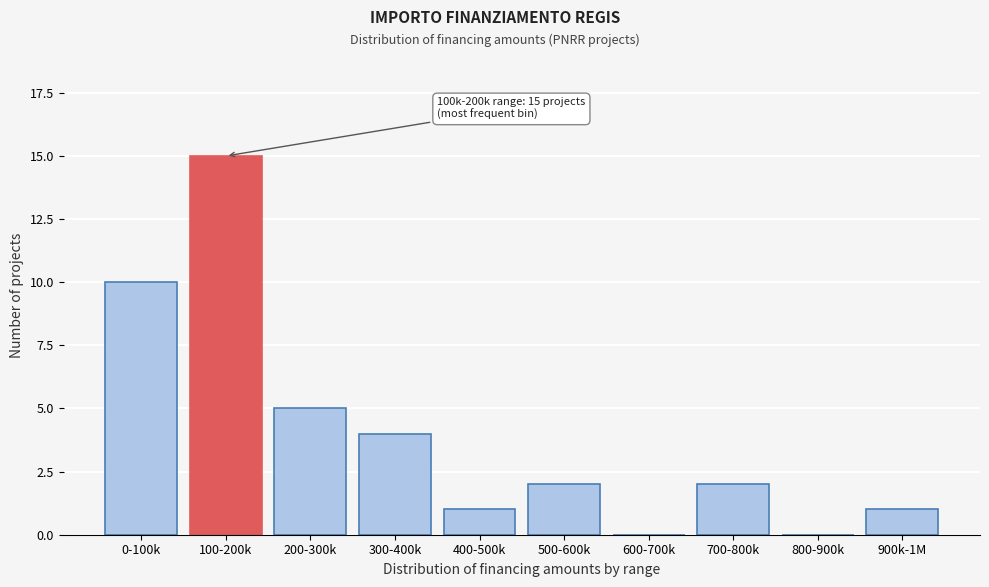

Reading left to right, list all the values displayed in this chart.

0-100k=10	100-200k=15	200-300k=5	300-400k=4	400-500k=1	500-600k=2	600-700k=0	700-800k=2	800-900k=0	900k-1M=1